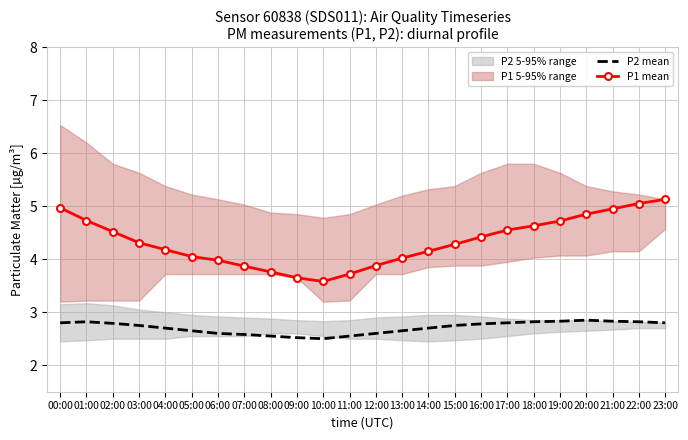

Count the P2 mean values in the range 2 to 3.

24